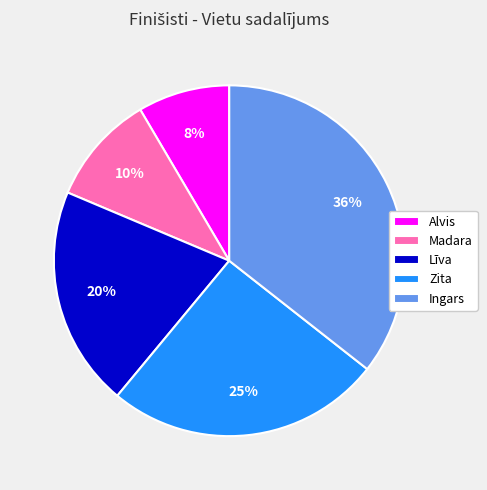

What is the ratio of the value at Līva to the value at Ingars?

0.6